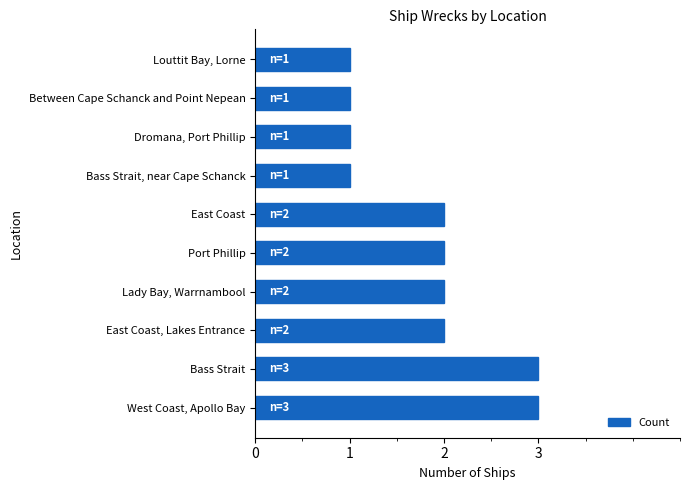

What is the sum of the values at West Coast, Apollo Bay and East Coast?

5